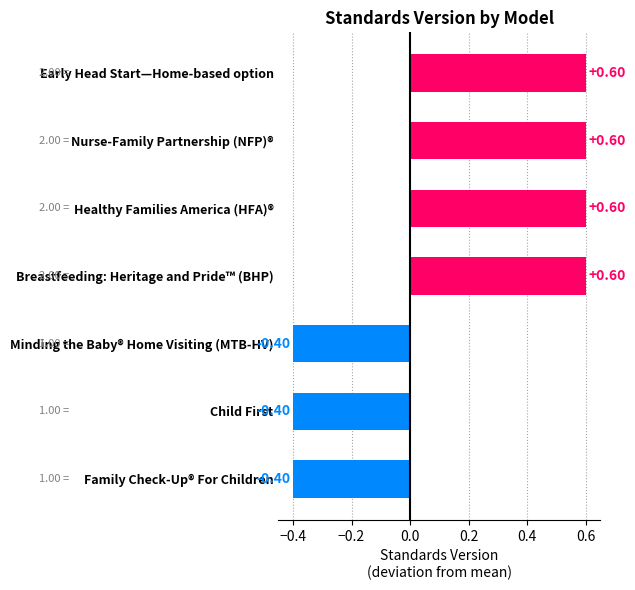

What is the difference between the maximum and minimum values?

1.0